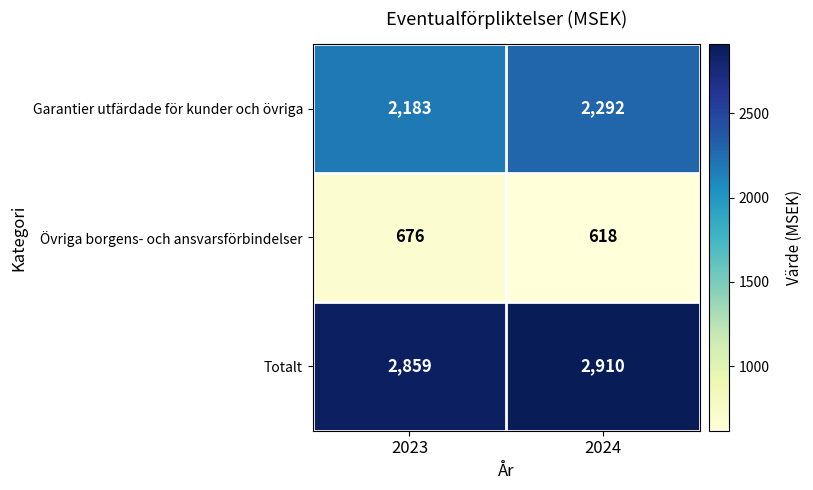

Reading left to right, list all the values displayed in this chart.

Garantier utfärdade för kunder och övriga: 2023=2183	2024=2292
Övriga borgens- och ansvarsförbindelser: 2023=676	2024=618
Totalt: 2023=2859	2024=2910